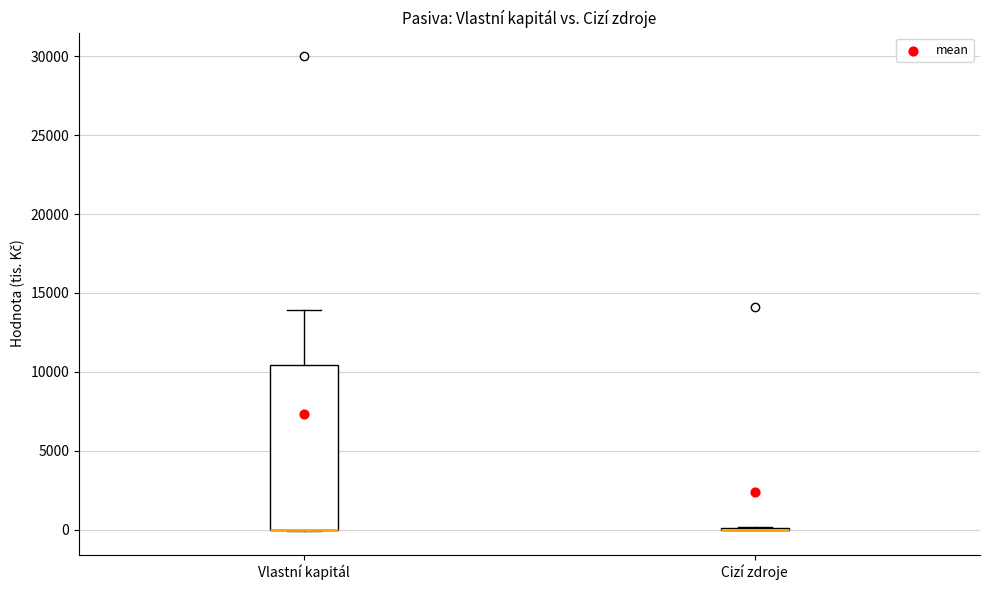

Reading left to right, read every box against the y-axis: the position of its median line, the range the box covers, and the ends of its whiskers. The values are not printed on the chart, so give them approximately, as read against the axis.

Vlastní kapitál: median 0 (drawn on the box's lower edge), box 0 to 10500, whiskers 0 to 14000
Cizí zdroje: box collapsed to a line at 0, whiskers 0 to 0